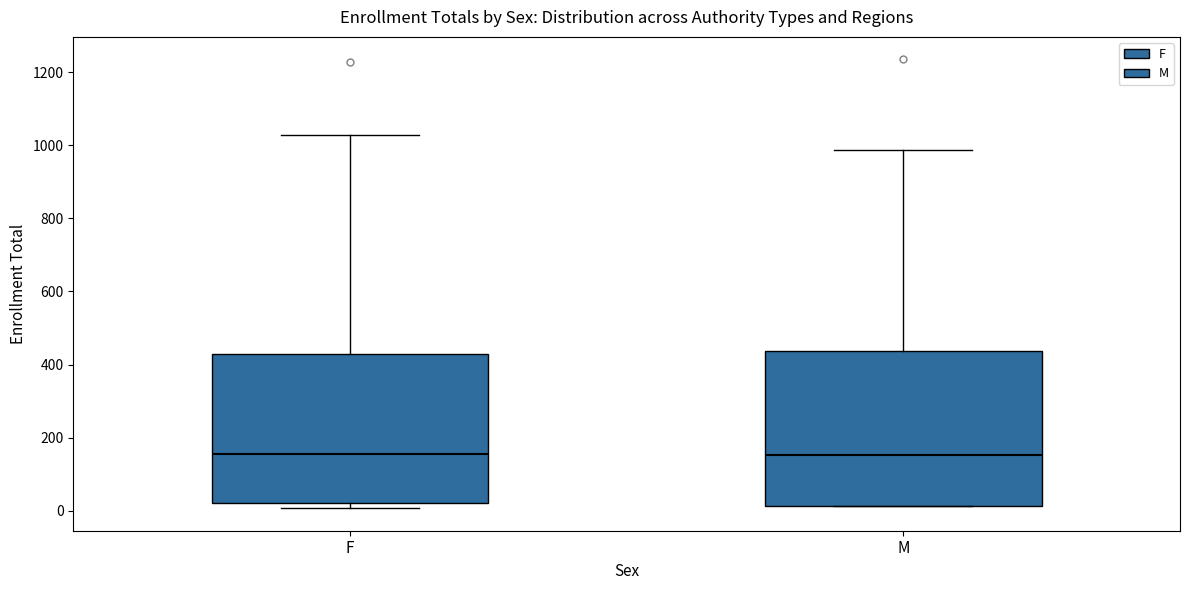

Reading left to right, transcribe this box plot: for each box, give where its median line is, the range the box spans, and where its two whiskers end, as read against the y-axis. The values are not printed on the chart, so give them approximately, as read against the axis.

F: median 160, box 20 to 420, whiskers 0 to 1020
M: median 160, box 20 to 440, whiskers 20 to 980